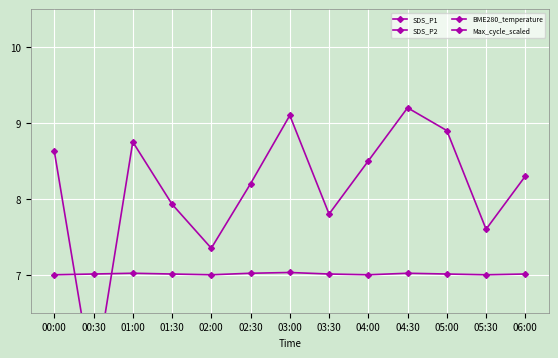

True or false: Max_cycle_scaled has a value of 7.0 at 01:30.

True